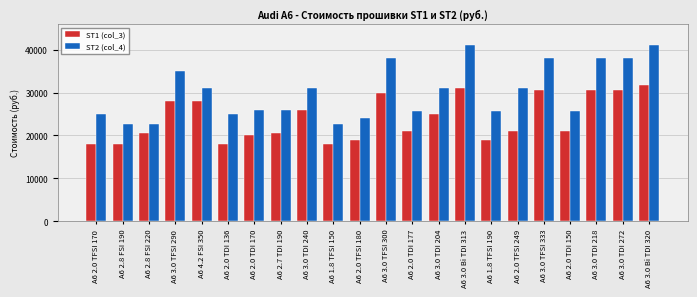

Reading left to right, what are all the values shown in this chart?

ST1 (col_3): 18000	18000	20500	28000	28000	18000	20000	20500	26000	18000	19000	30000	21000	25000	31000	19000	21000	30500	21000	30500	30500	31750
ST2 (col_4): 25000	22600	22600	35000	31000	25000	26000	26000	31000	22600	24000	38000	25600	31000	41000	25600	31000	38000	25600	38000	38000	41000